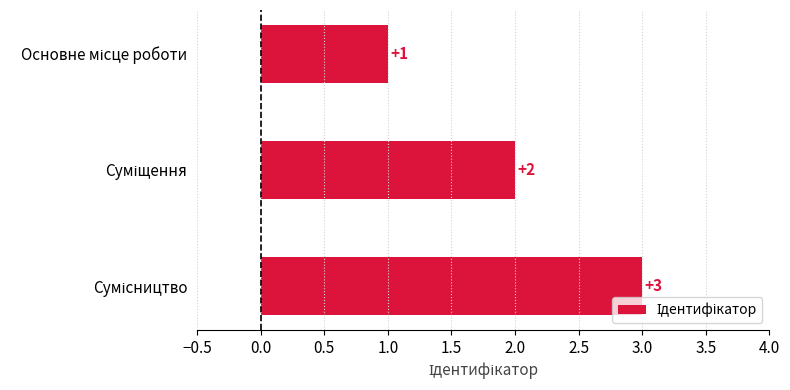

Count the values in the range 1 to 3.

3